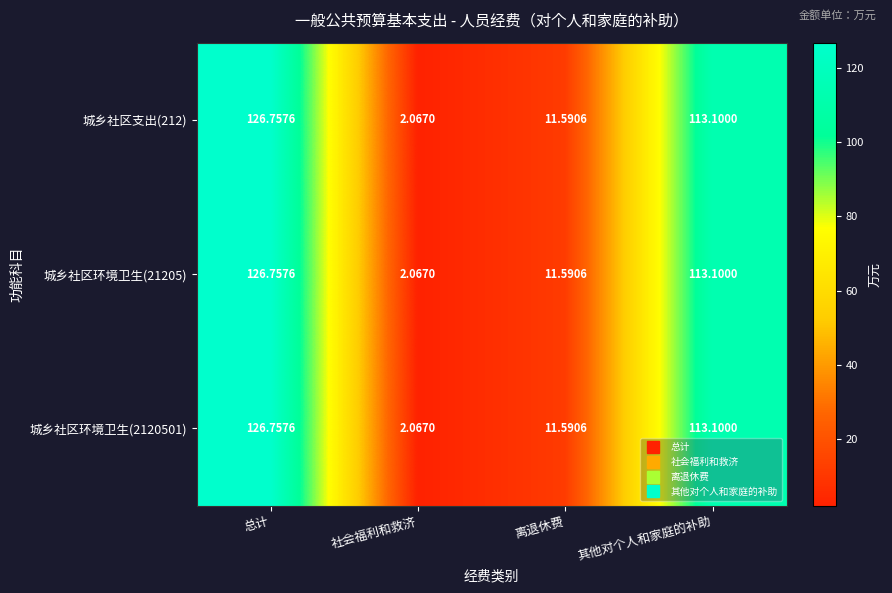

Is the value of 城乡社区支出(212) at 总计 greater than the value of 城乡社区环境卫生(21205) at 其他对个人和家庭的补助?

Yes